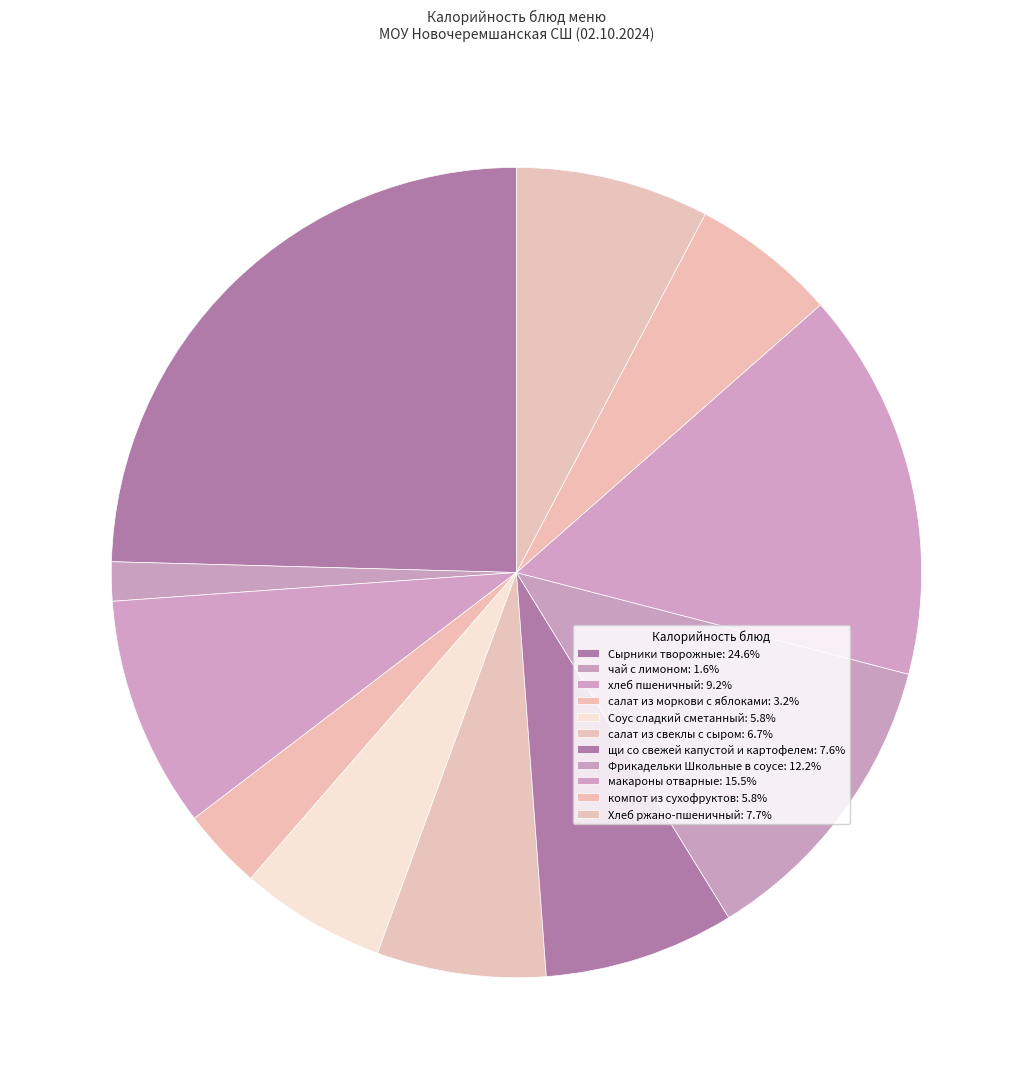

How many segments does this pie chart have?

11